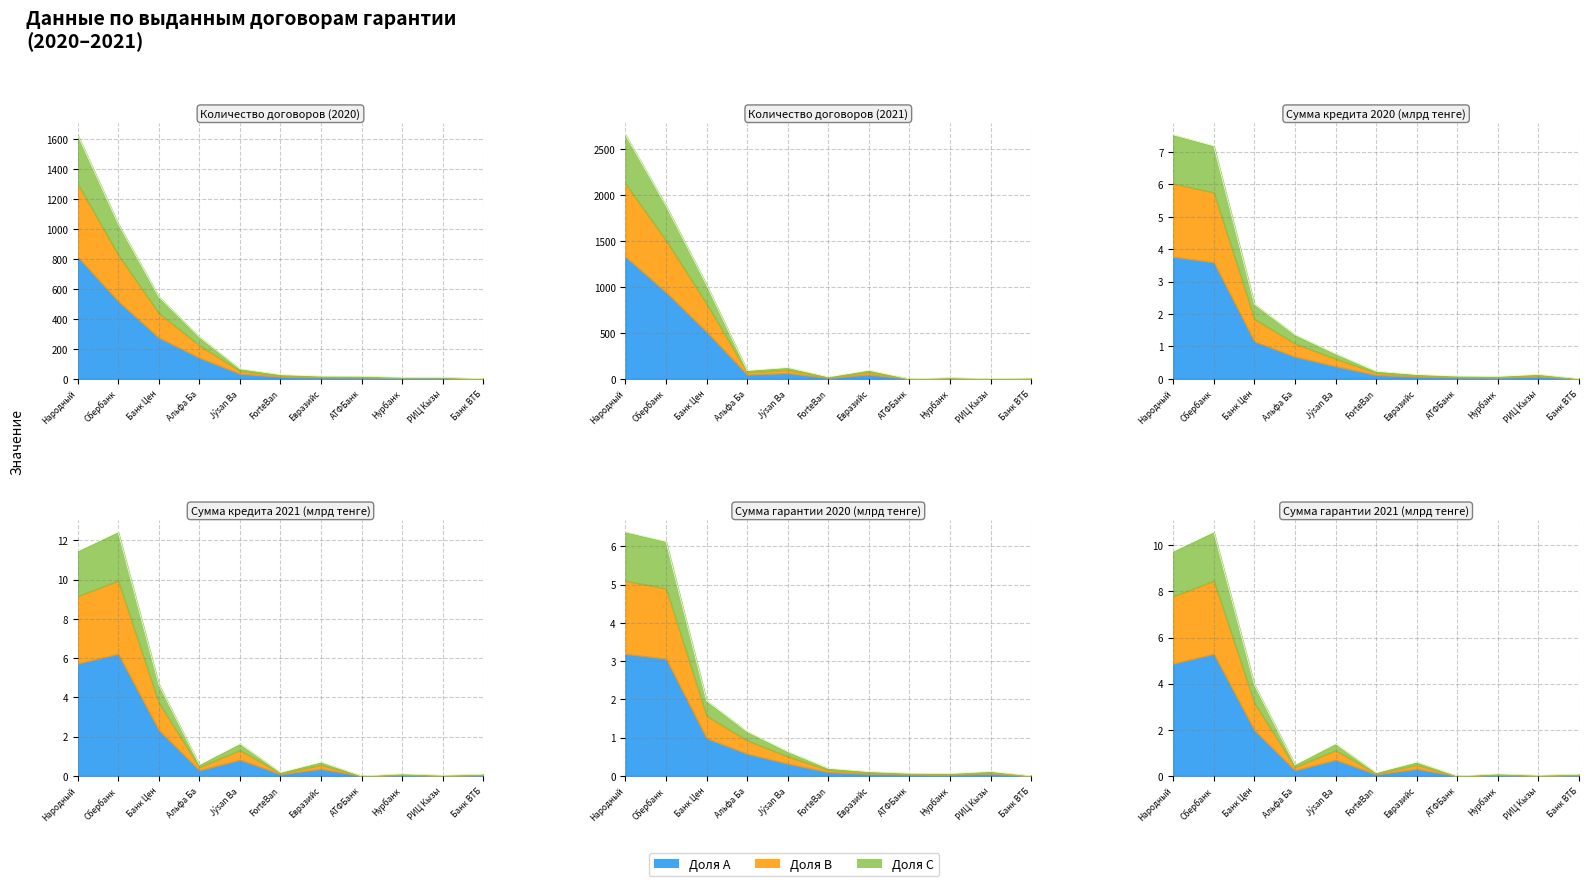

Which category has the highest value across all series?

Народный